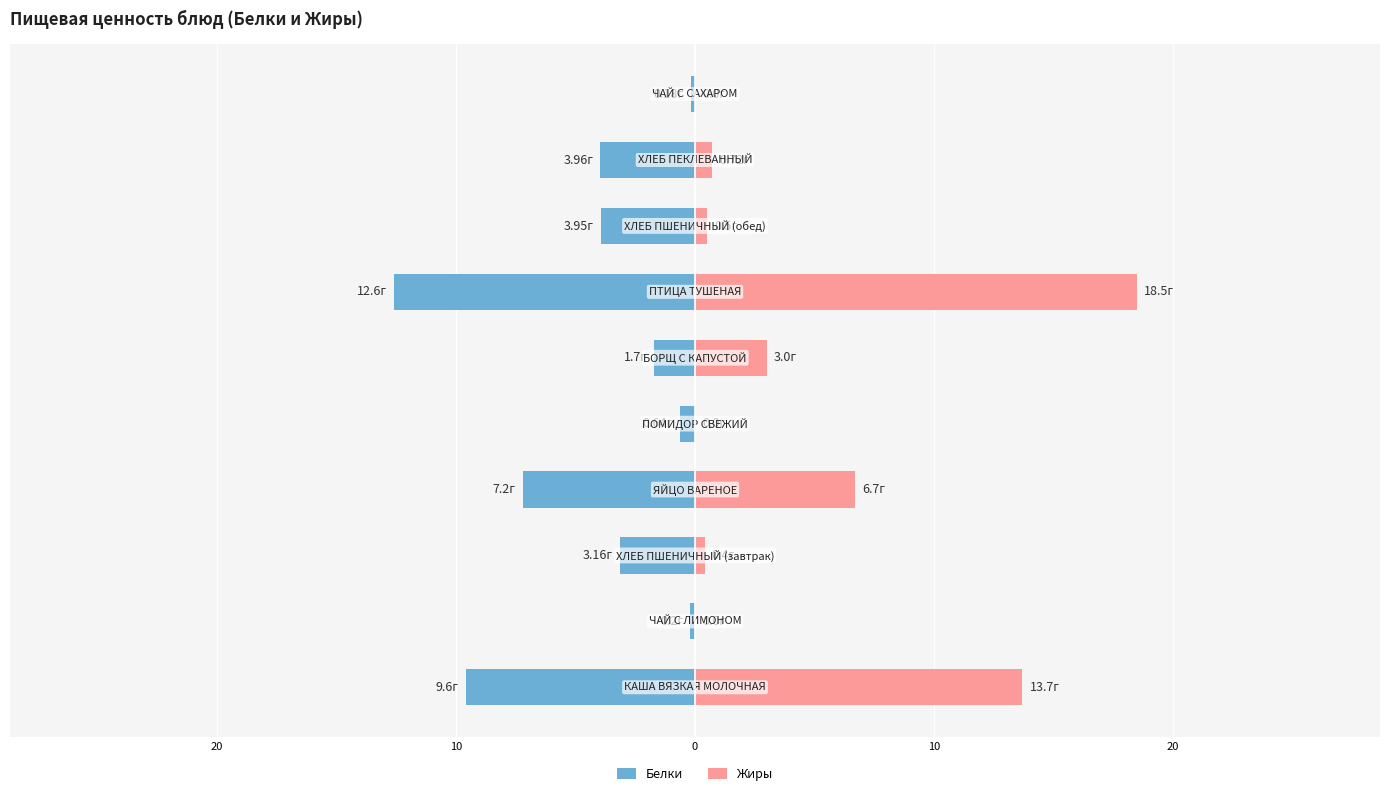

Are the bars grouped side by side (vs. stacked)?

Yes